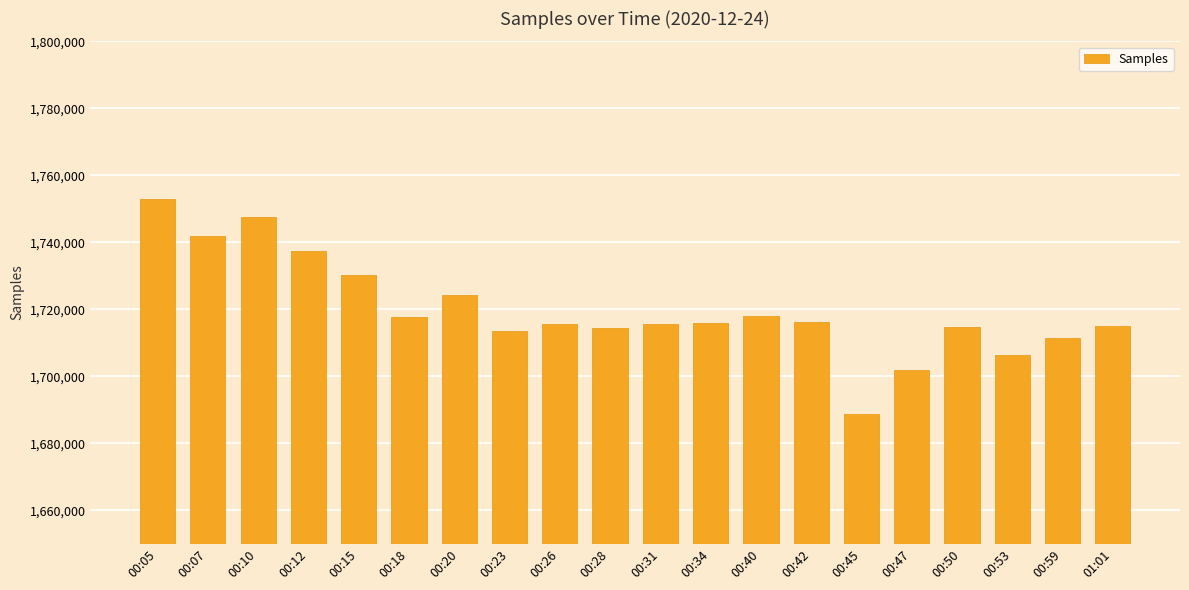

What position from the right is 00:15?

16